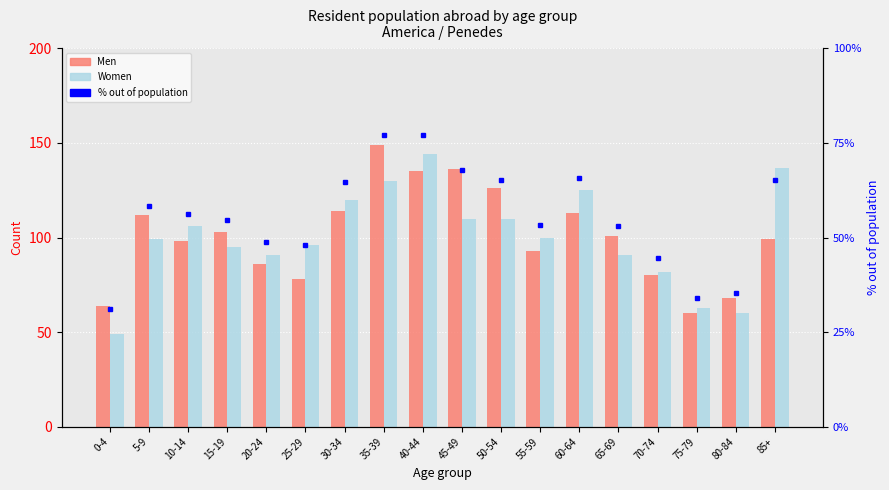

What are all the series names shown in the legend?

Men, Women, % out of population